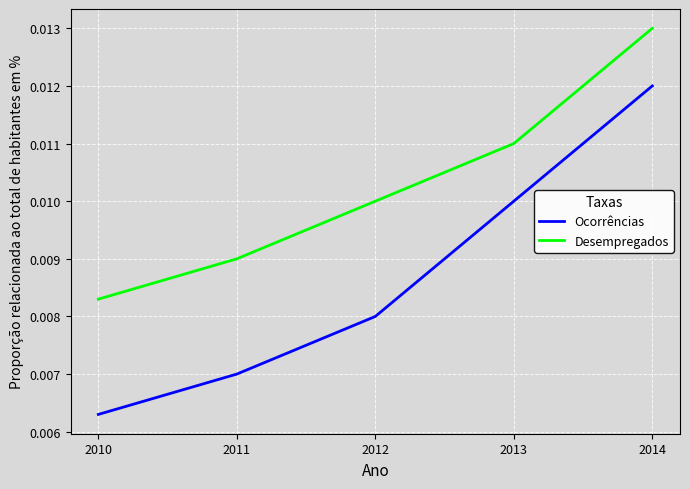

Where is Desempregados nearest to the value 0?

2010